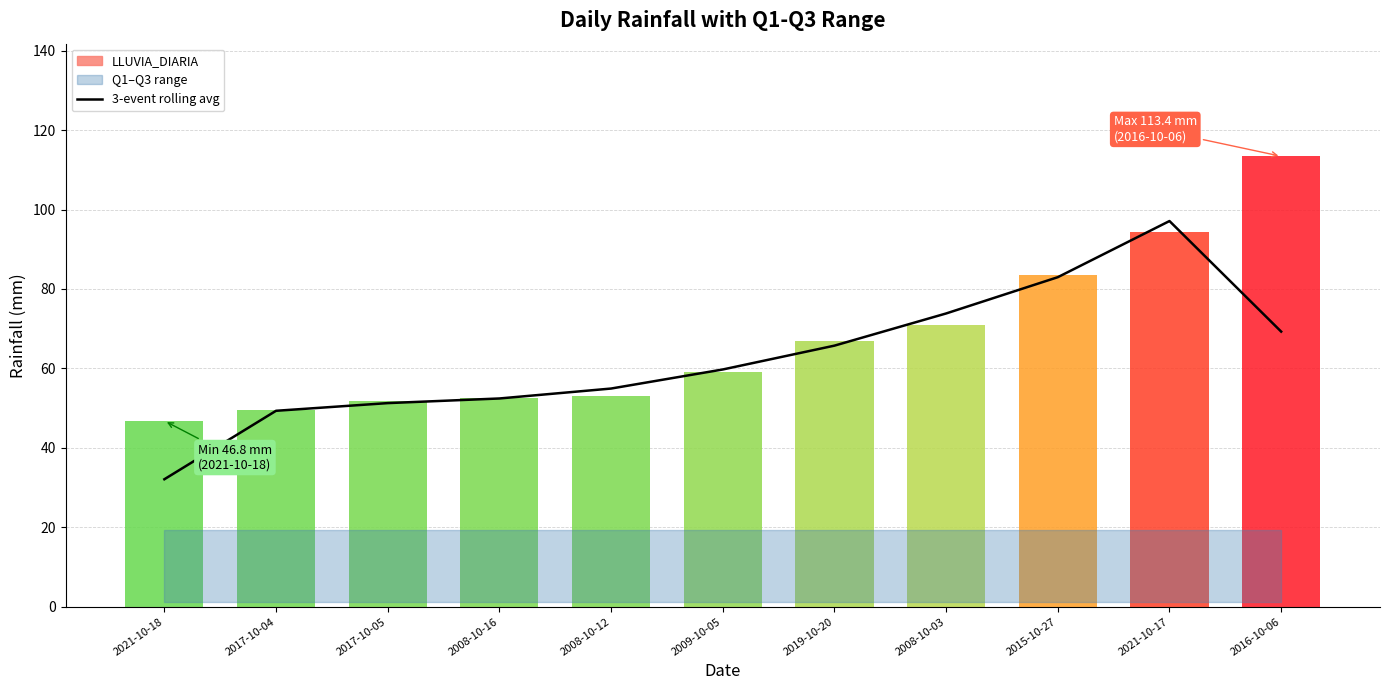

Is it true that the value at 2016-10-06 is 46.2?

False